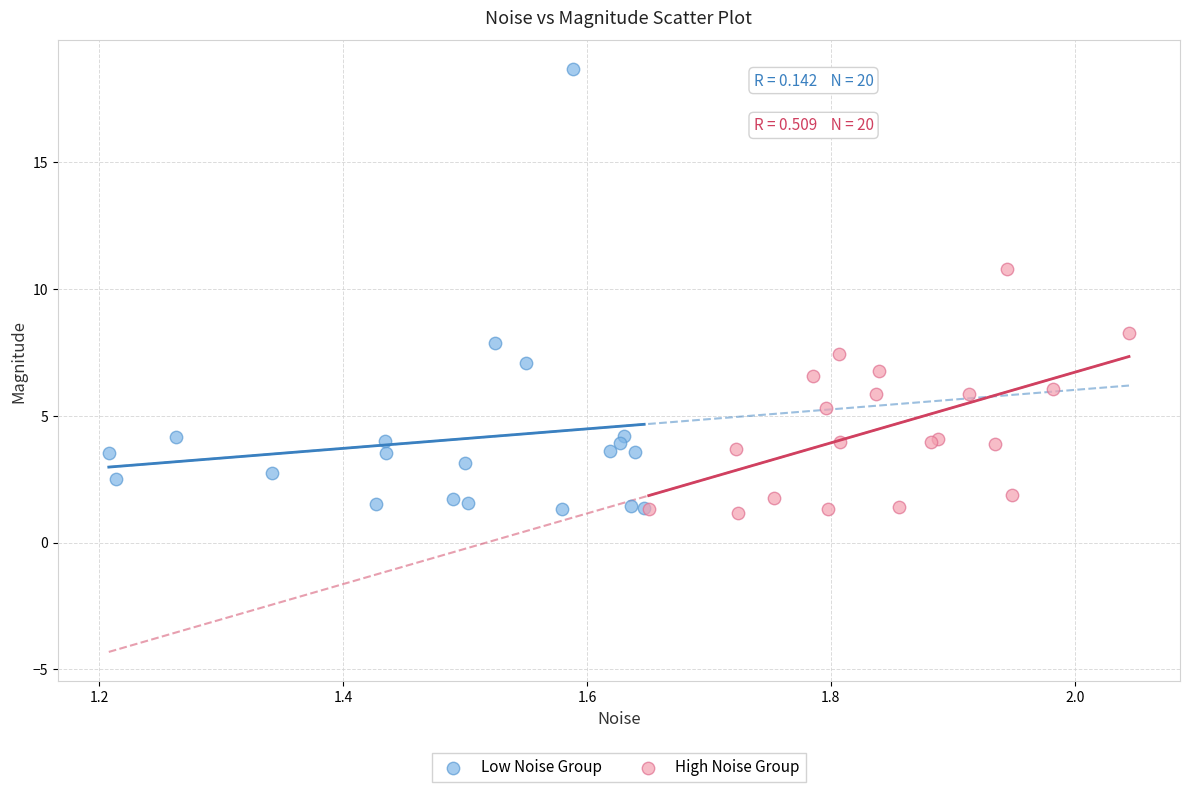

Which series reaches the maximum Y coordinate?

Low Noise Group